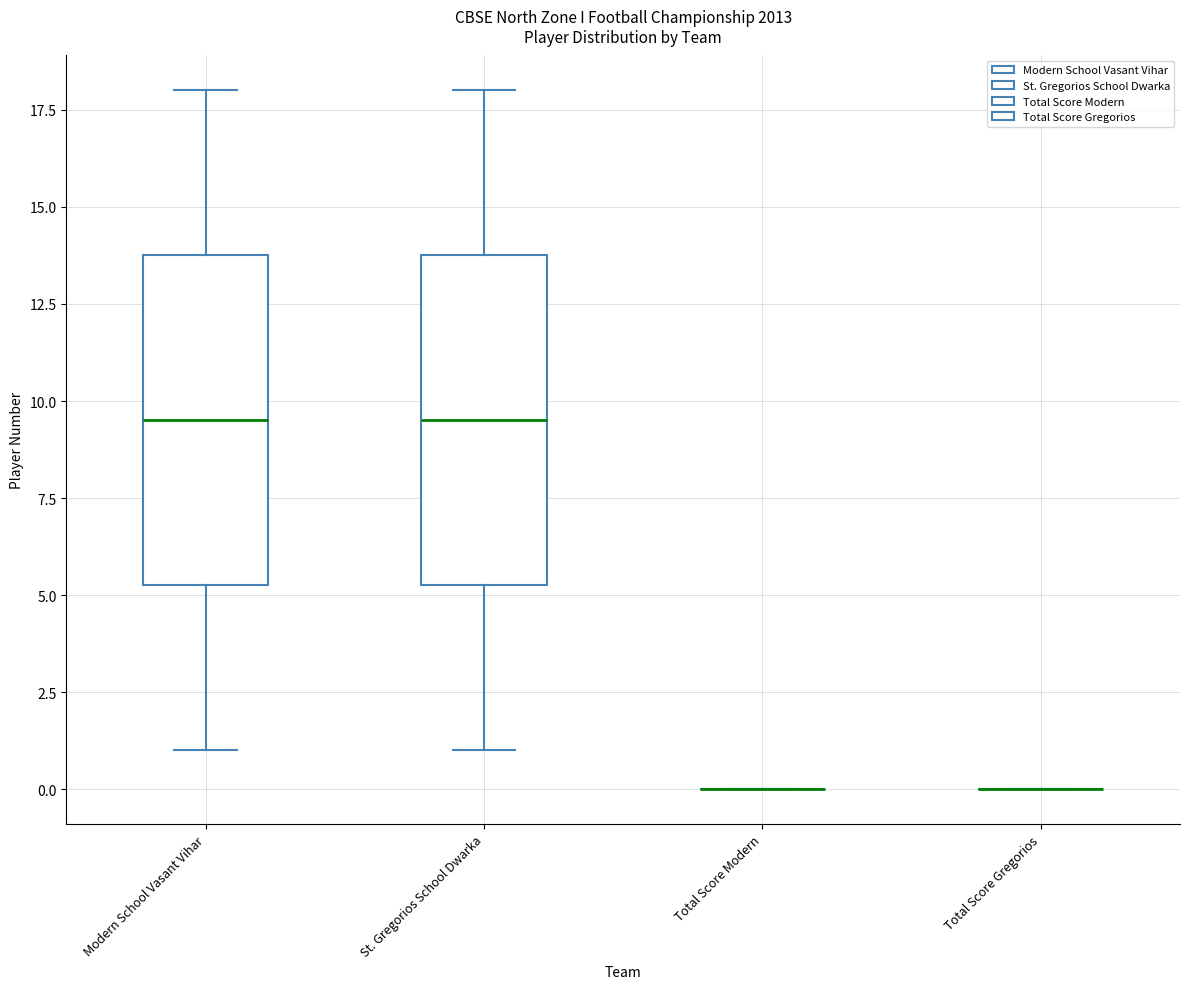

Reading left to right, transcribe this box plot: for each box, give where its median line is, the range the box spans, and where its two whiskers end, as read against the y-axis. The values are not printed on the chart, so give them approximately, as read against the axis.

Modern School Vasant Vihar: median 9.5, box 5.5 to 14.0, whiskers 1.0 to 18.0
St. Gregorios School Dwarka: median 9.5, box 5.5 to 14.0, whiskers 1.0 to 18.0
Total Score Modern: box collapsed to a line at 0.0, whiskers 0.0 to 0.0
Total Score Gregorios: box collapsed to a line at 0.0, whiskers 0.0 to 0.0